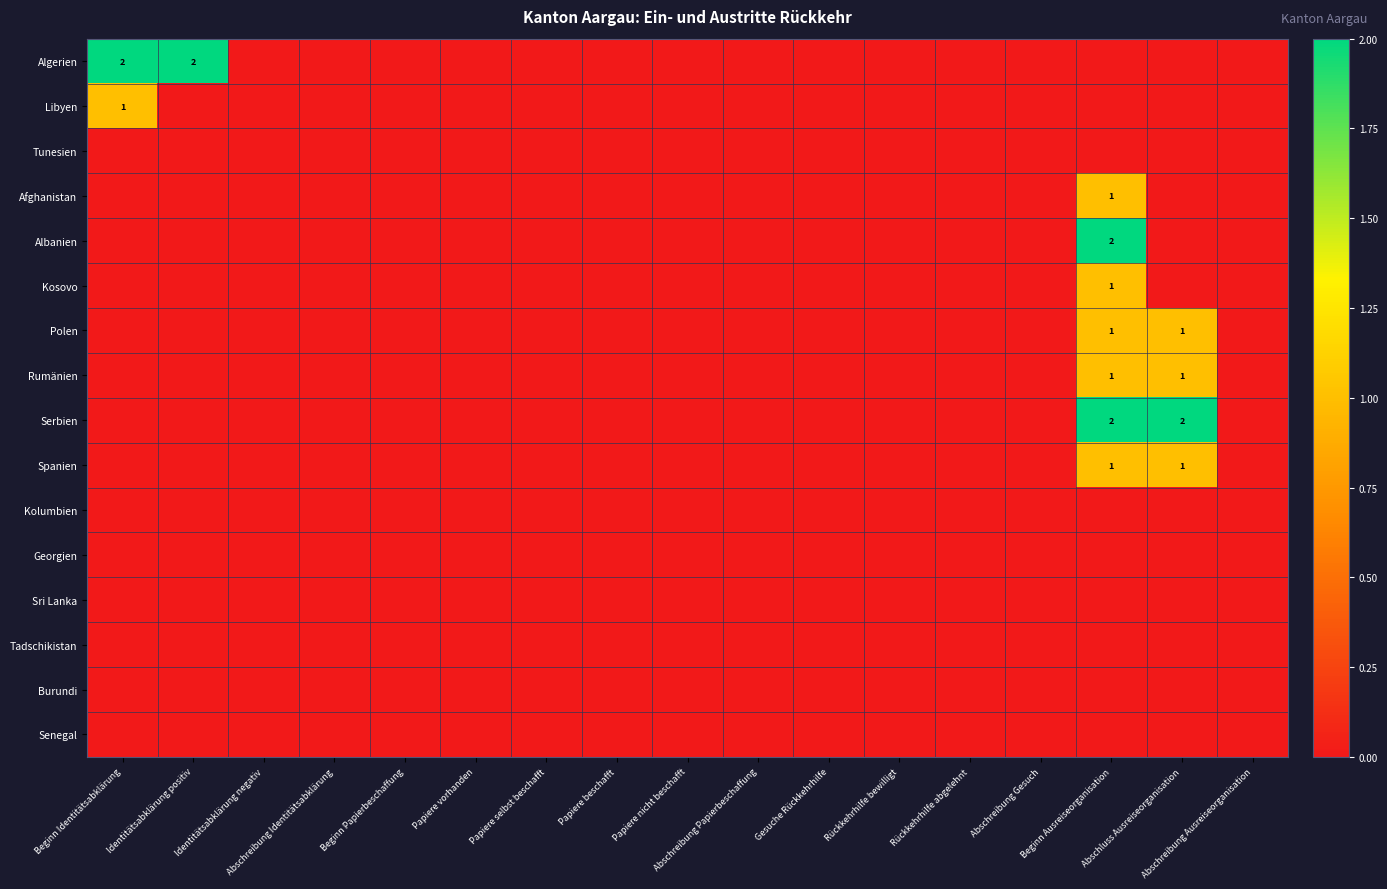

The value of Kosovo at Rückkehrhilfe bewilligt is -1. True or false?

False